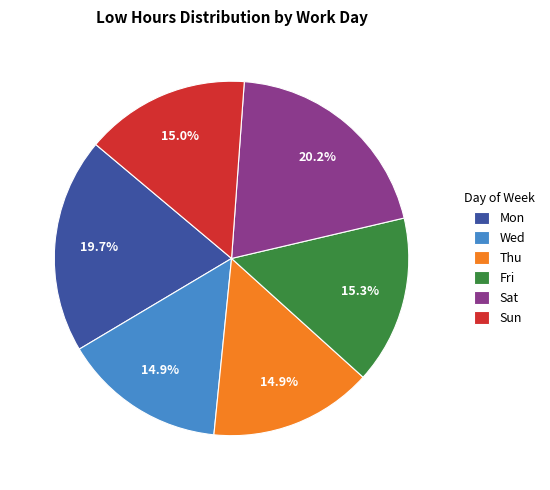

Is there a majority slice in this chart?

No